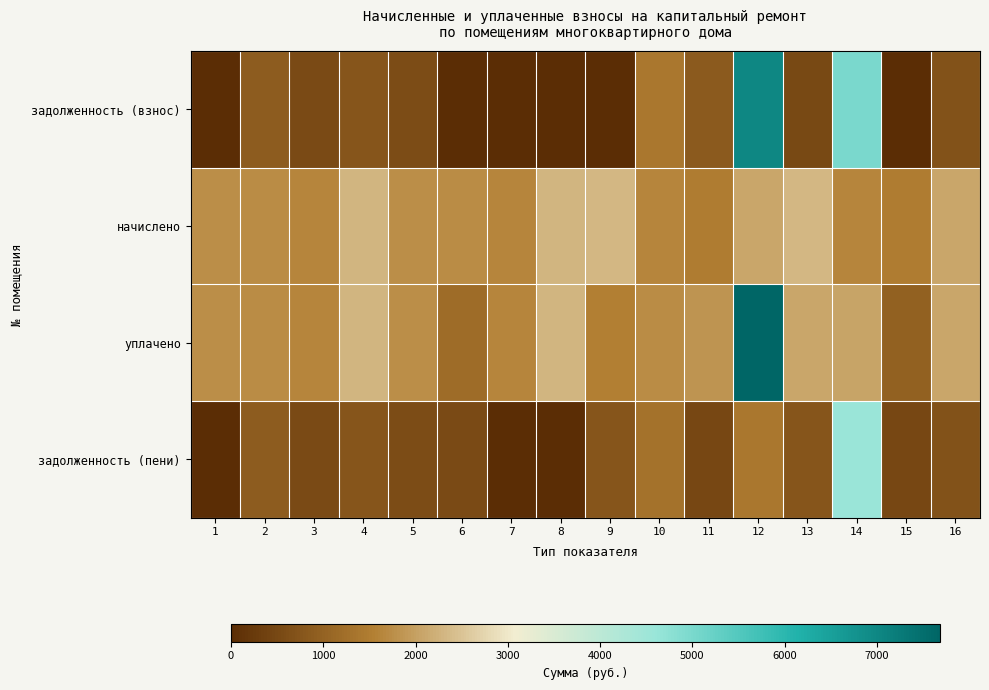

Which has a higher value, 16 or 15?

16